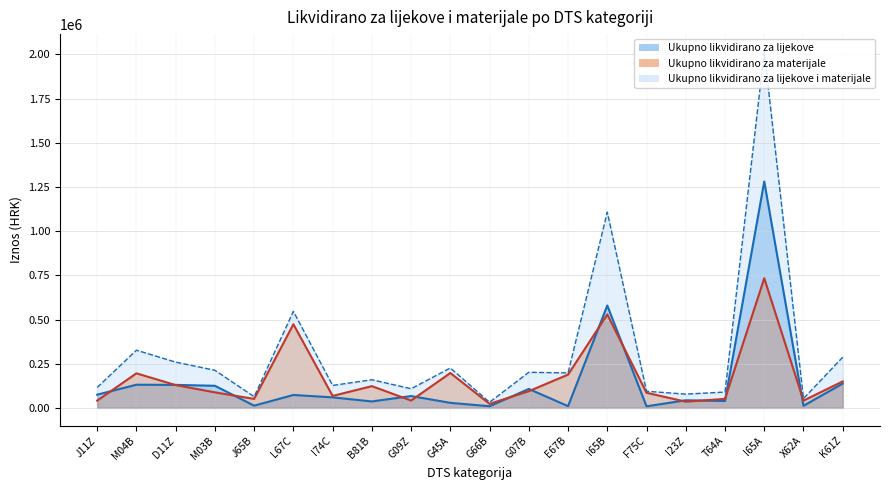

Which series has the largest total across all categories?

Ukupno likvidirano za lijekove i materijale